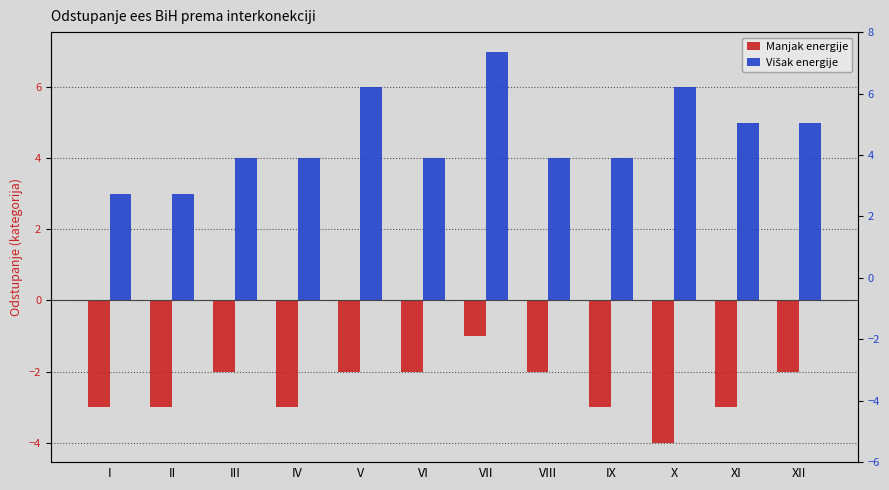

List the labels in order of Višak energije value, smallest first.

I, II, III, IV, VI, VIII, IX, XI, XII, V, X, VII